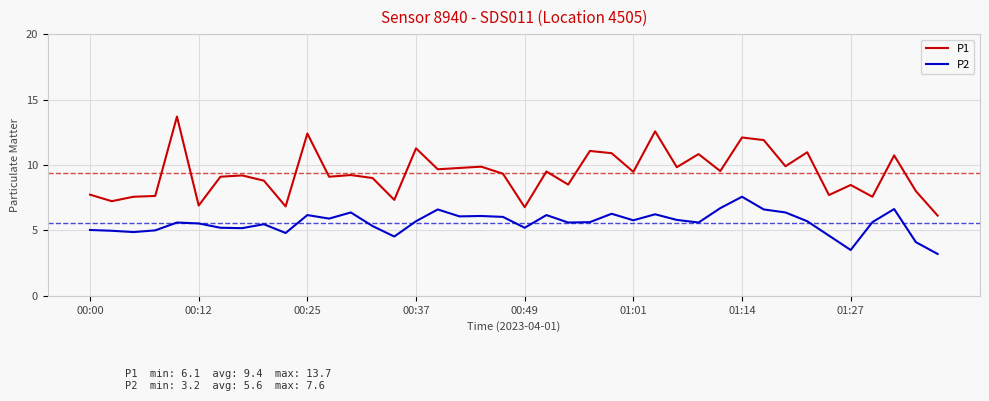

Which series has the largest total across all categories?

P1